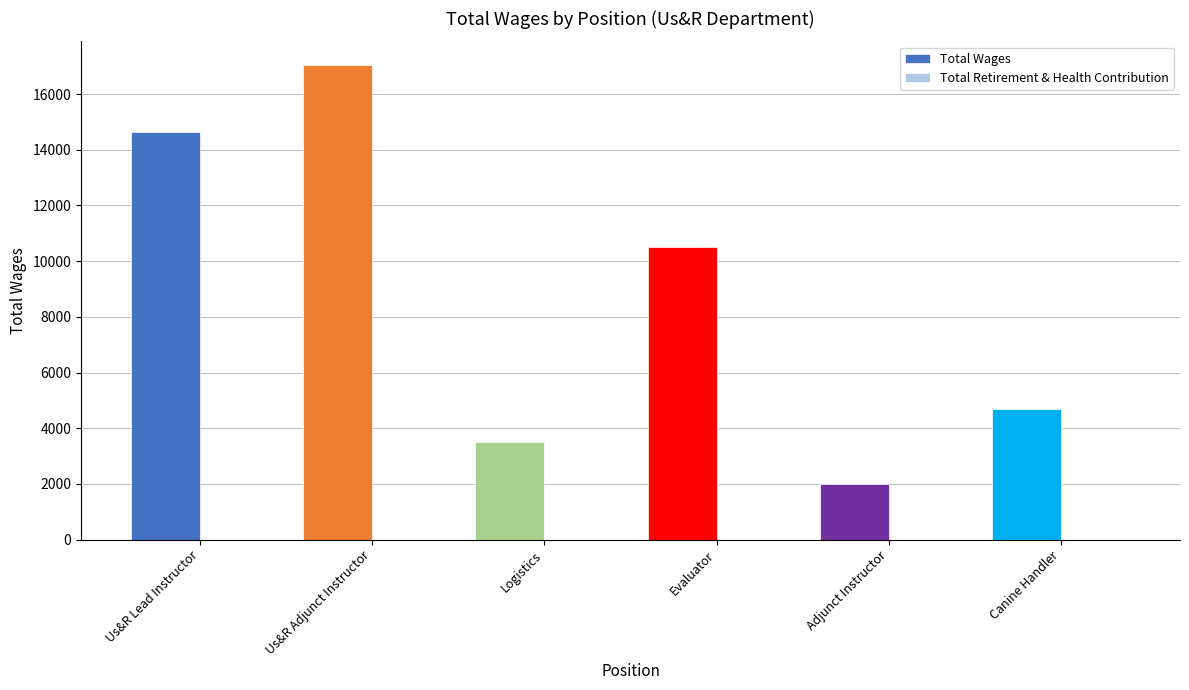

Which category has the lowest value across all series?

Adjunct Instructor